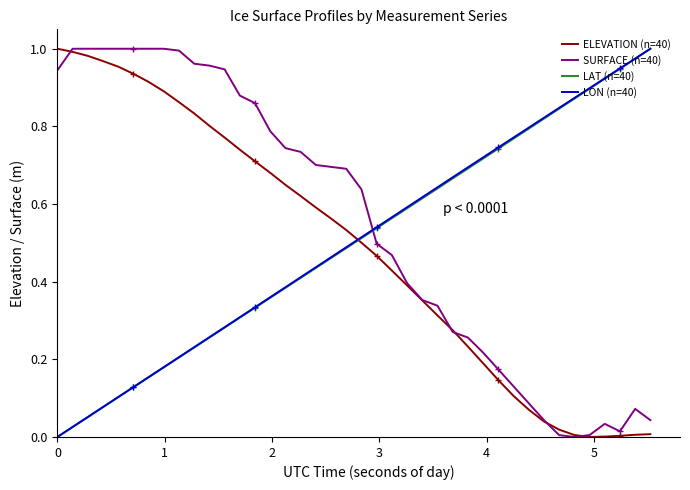

True or false: SURFACE (n=40) and LON (n=40) cross at least once.

True